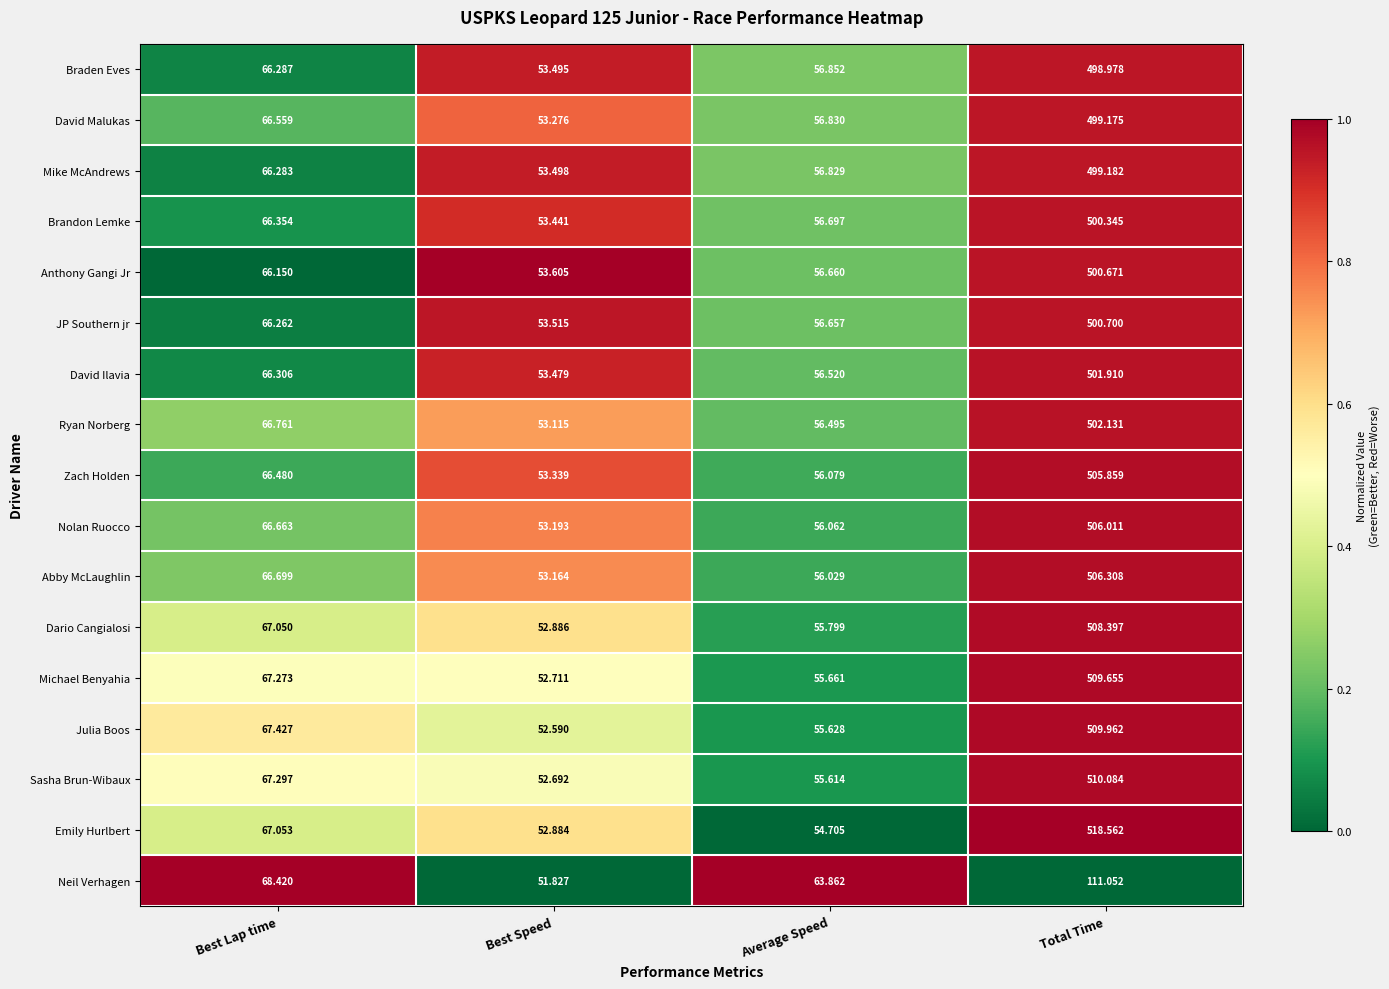

What is the spread (max minus min) of values at Best Speed?

1.8